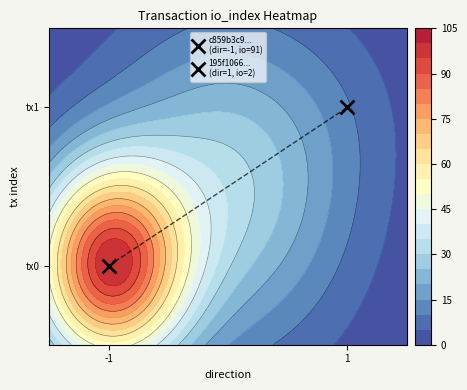

How many 195f106692e5a2262be19f3caf50de1dc23d926 values are between 1 and 2?

2